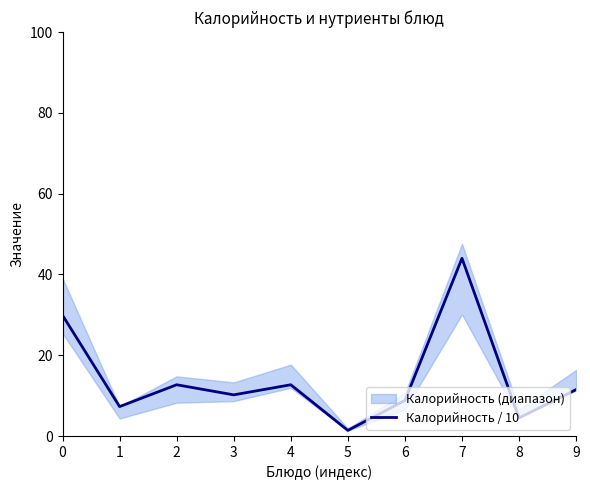

List the labels in order of value, smallest first.

5, 8, 1, 6, 3, 9, 2, 4, 0, 7